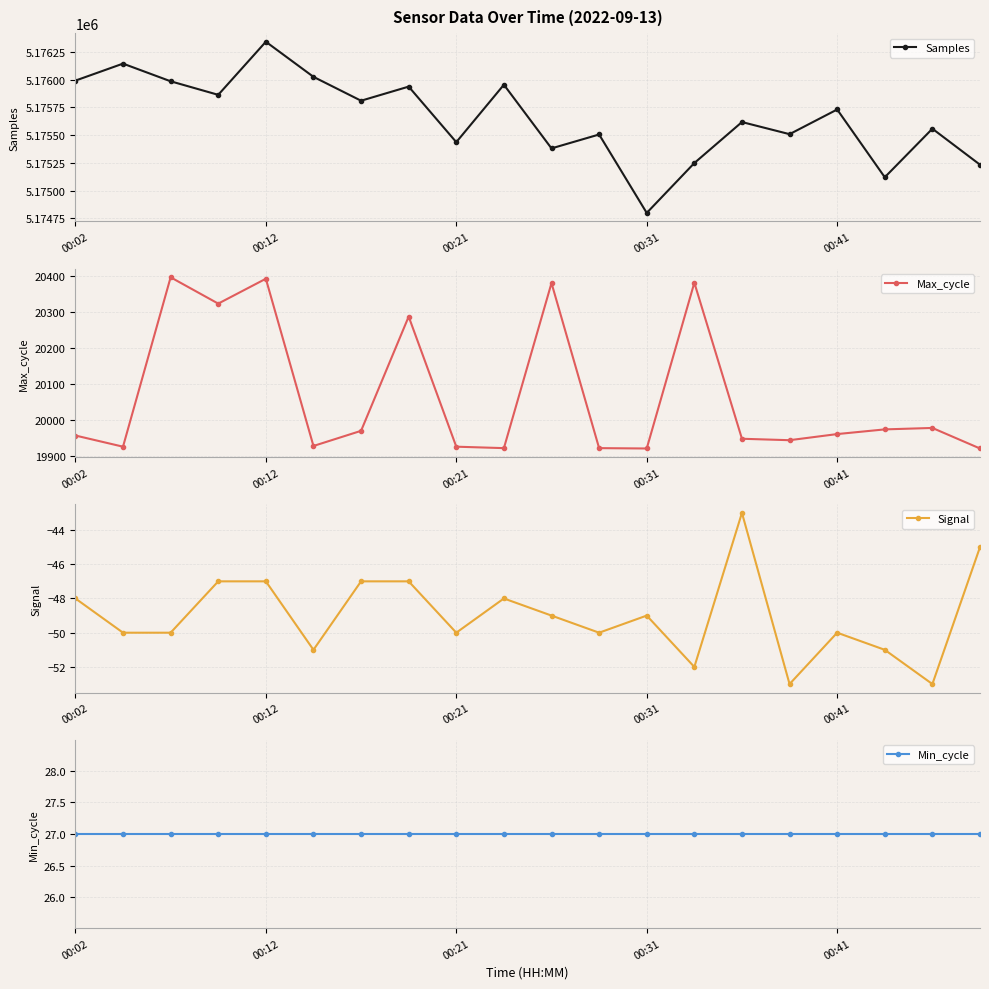

What is the lowest value of the Samples series?

5174800